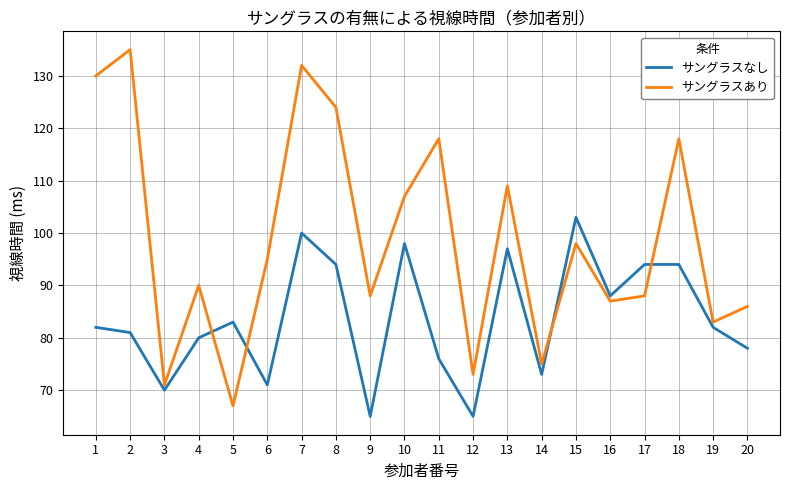

Reading left to right, list all the values displayed in this chart.

サングラスなし: 1=82	2=81	3=70	4=80	5=83	6=71	7=100	8=94	9=65	10=98	11=76	12=65	13=97	14=73	15=103	16=88	17=94	18=94	19=82	20=78
サングラスあり: 1=130	2=135	3=71	4=90	5=67	6=95	7=132	8=124	9=88	10=107	11=118	12=73	13=109	14=75	15=98	16=87	17=88	18=118	19=83	20=86